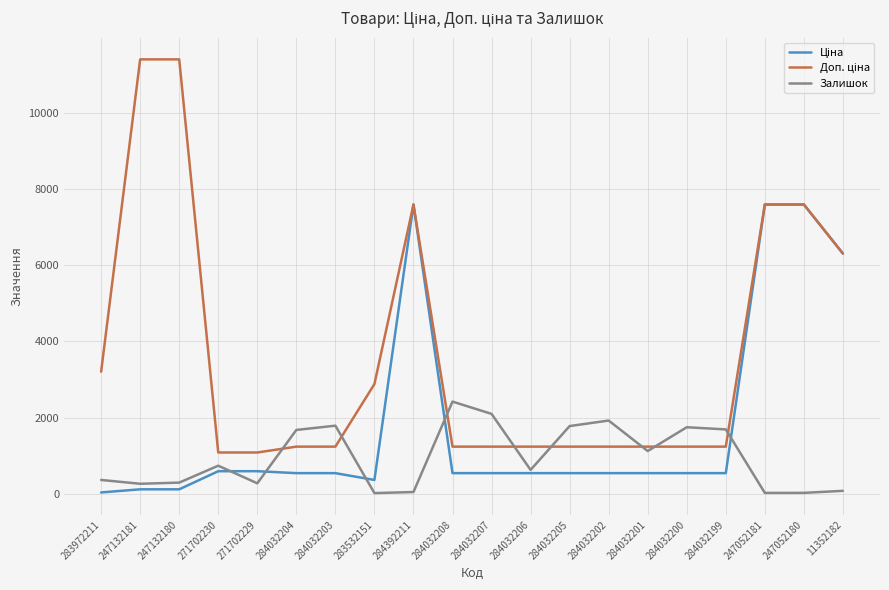

Is it true that Залишок equals 1776.0 at 284032205?

True